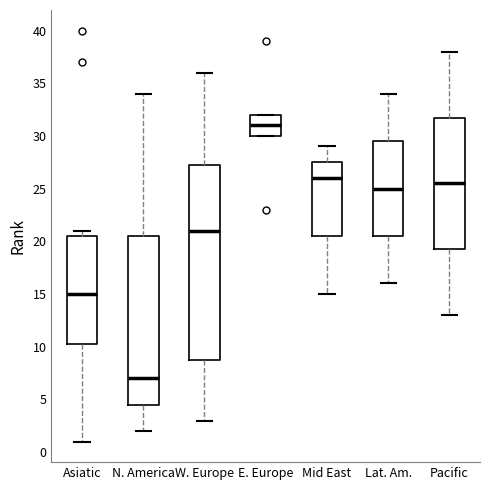

Comparing the boxes themselves (not the whiskers), which one is the tallest?

W. Europe